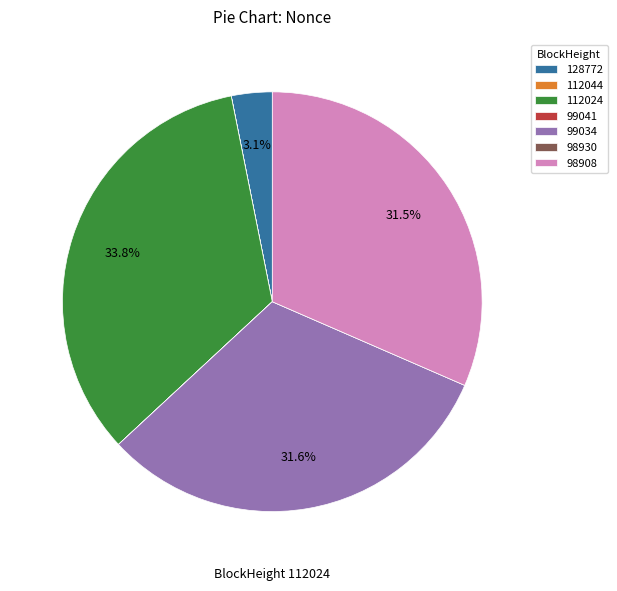

Which slice is the largest?

112024